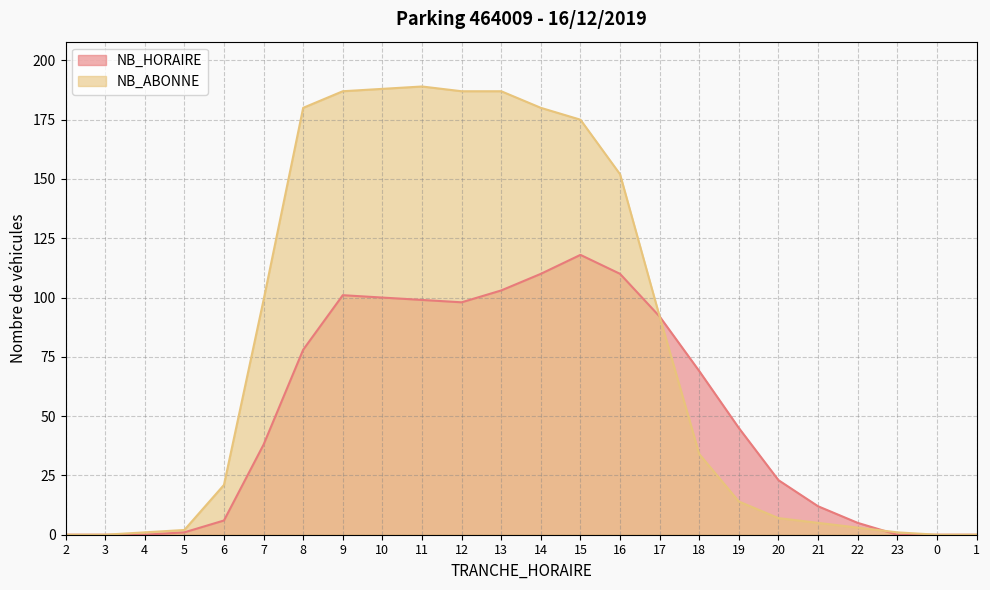

True or false: NB_ABONNE and NB_HORAIRE intersect in this chart.

True